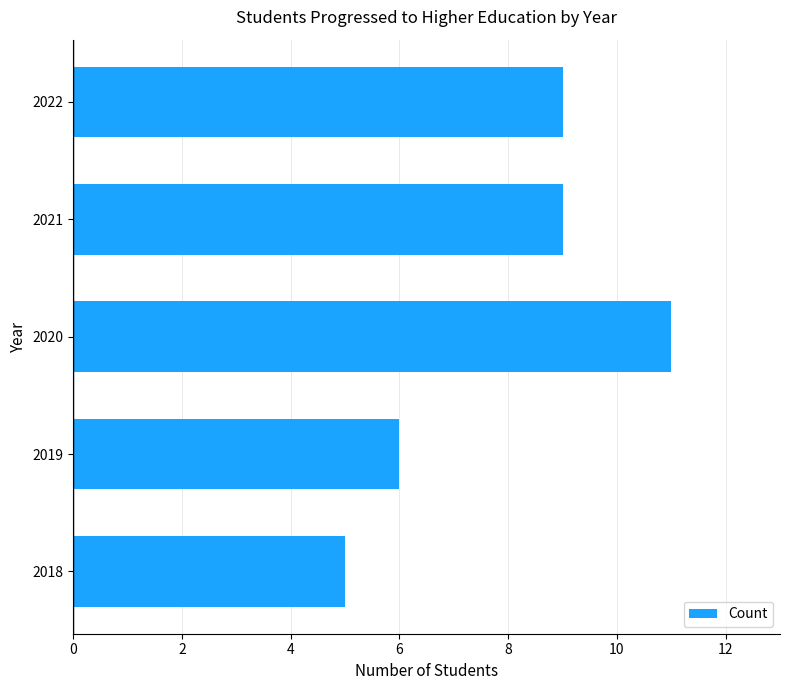

What is the greatest value displayed?

11